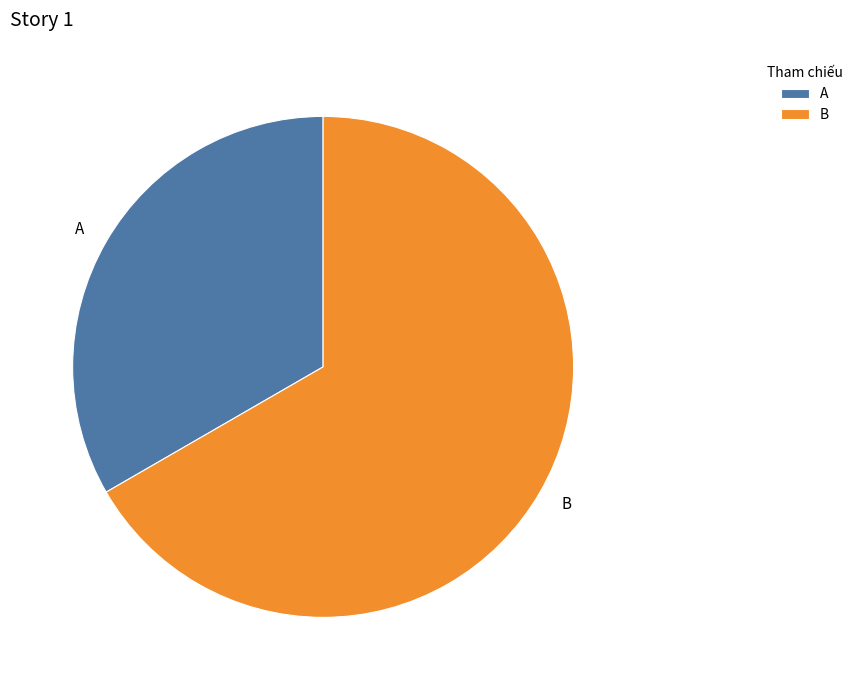

Count the number of slices in the pie.

2